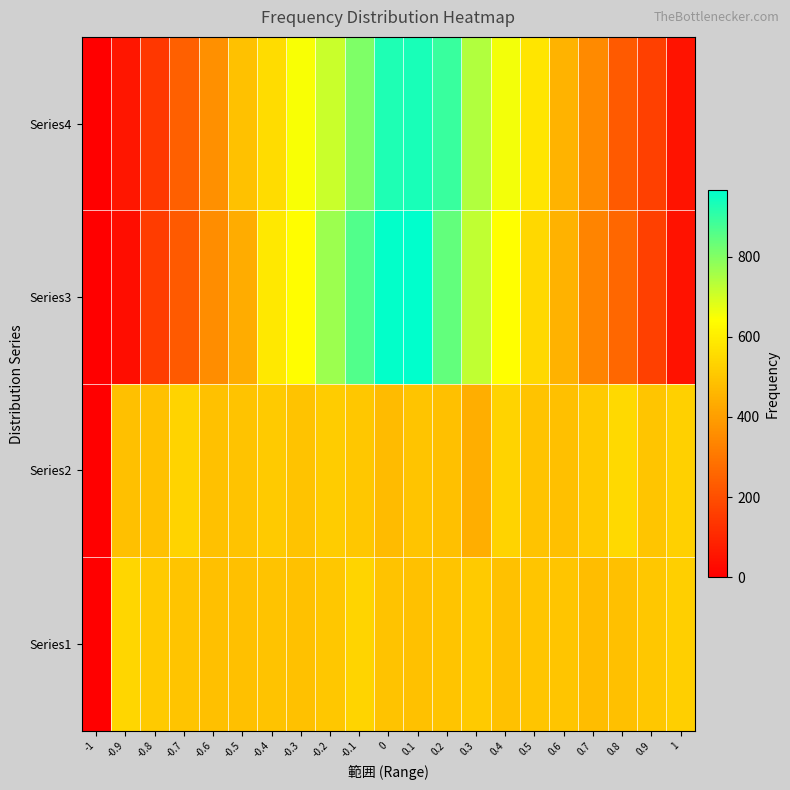

At how many categories does at least one series exceed 258?

20